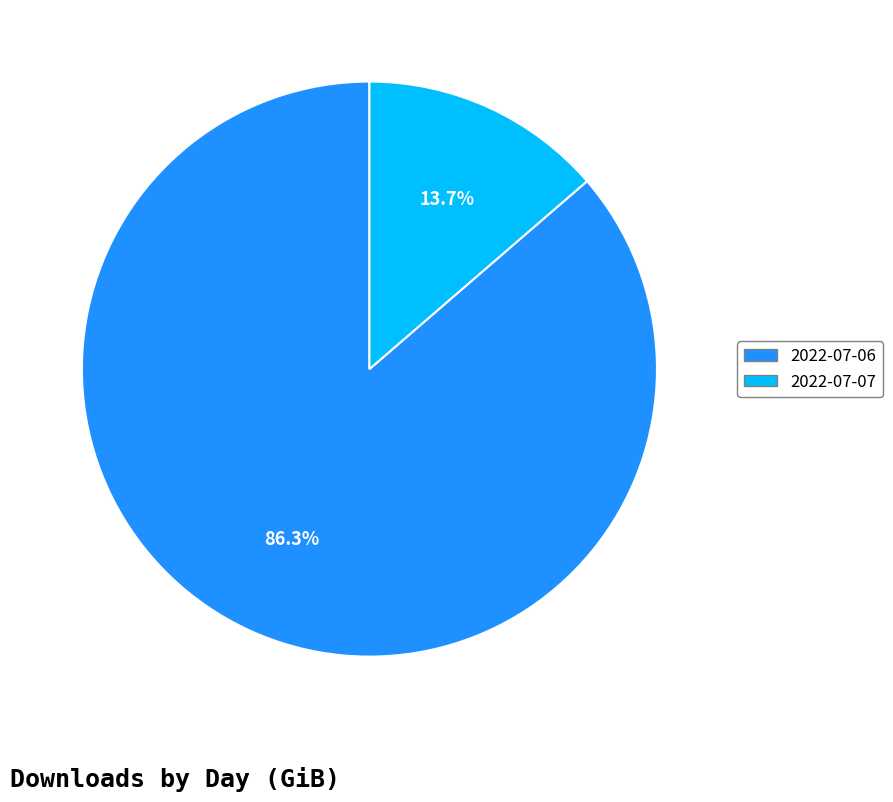

Is it true that 2022-07-07 is 28% of the pie?

False